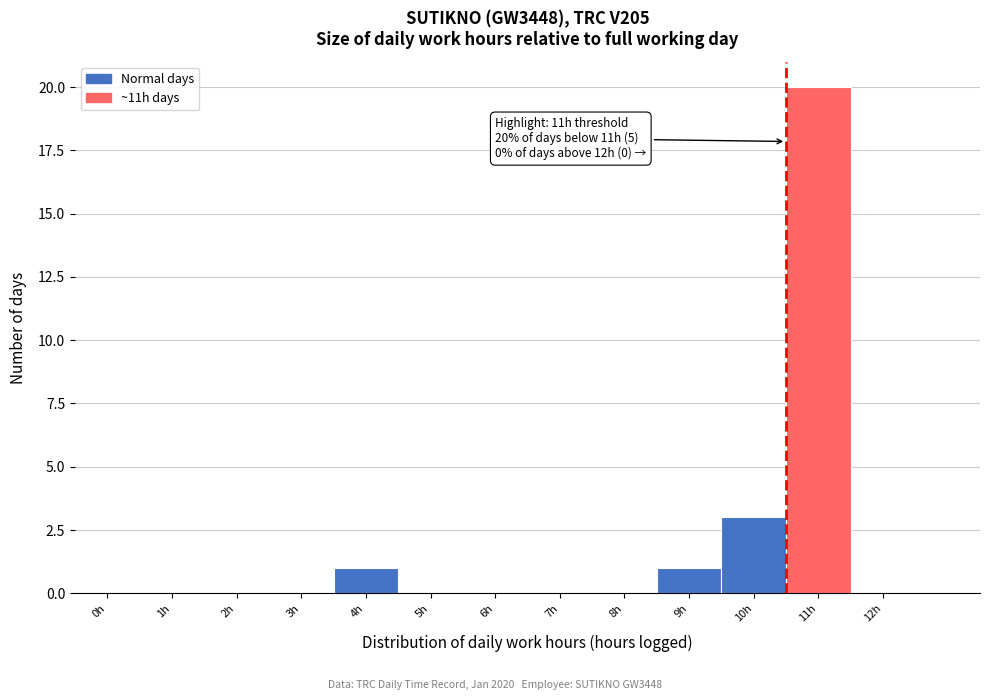

Reading left to right, list all the values displayed in this chart.

0h=0	1h=0	2h=0	3h=0	4h=1	5h=0	6h=0	7h=0	8h=0	9h=1	10h=3	11h=20	12h=0